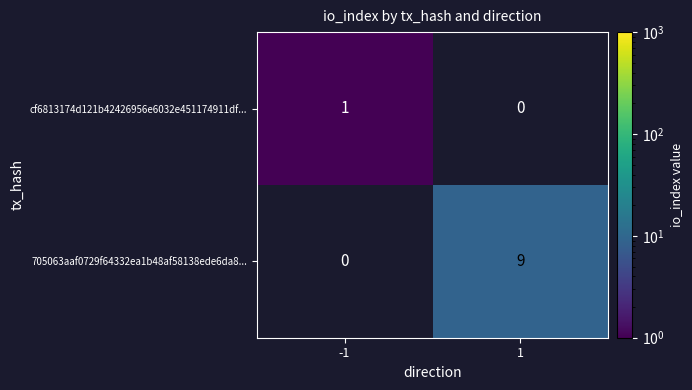

The value of 705063aaf0729f64332ea1b48af58138ede6da8... at 1 is 4. True or false?

False